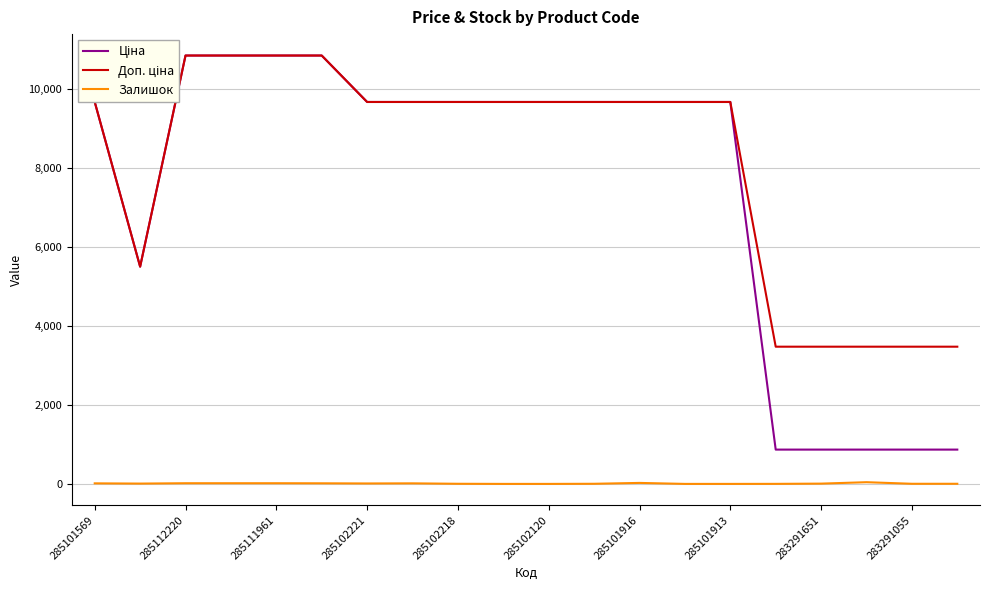

List the series in order of their peak value, lowest first.

Залишок, Ціна, Доп. ціна